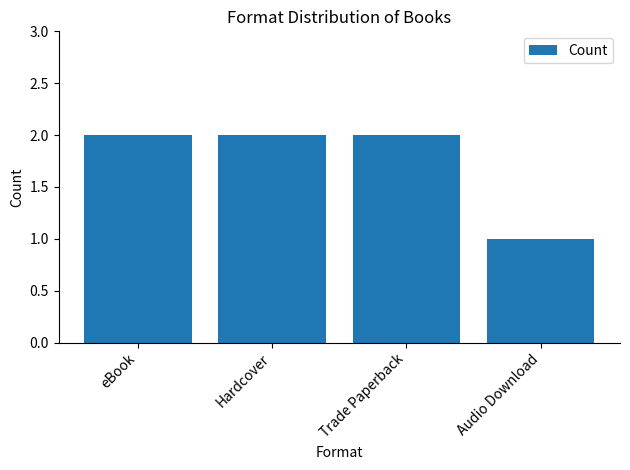

Are the bars grouped side by side (vs. stacked)?

No